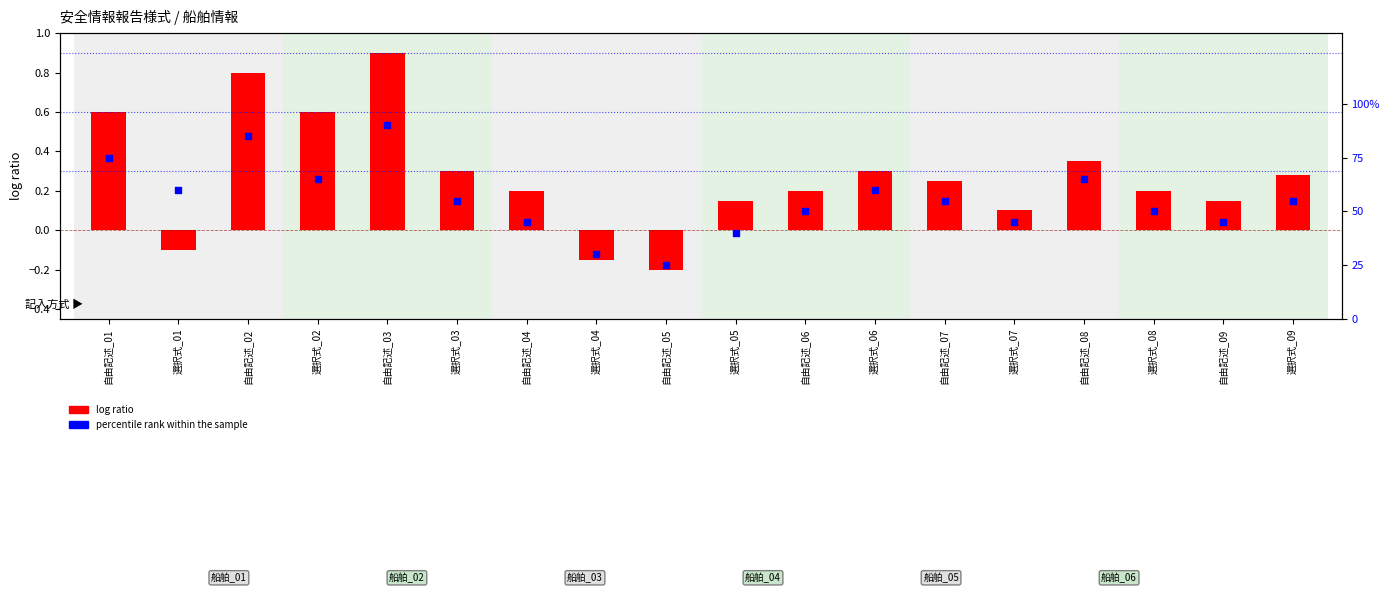

At which category is the sum across all series the highest?

自由記述_03